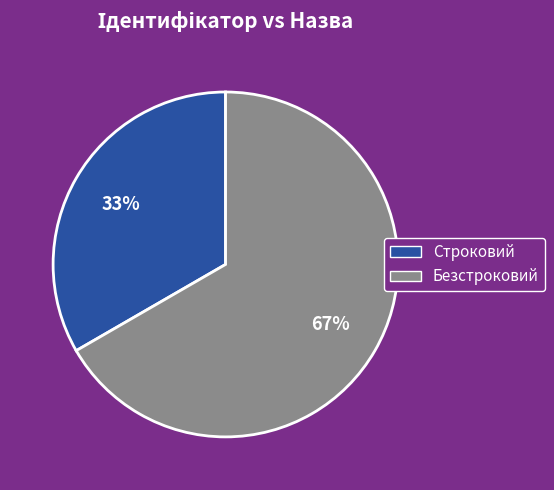

To the nearest percent, what is the combined percentage of Строковий and Безстроковий?

100%